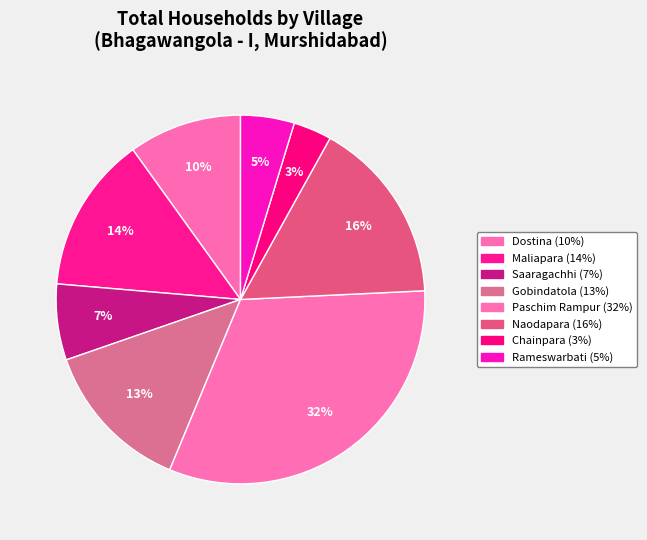

Is the sum of Gobindatola and Maliapara greater than half?

No